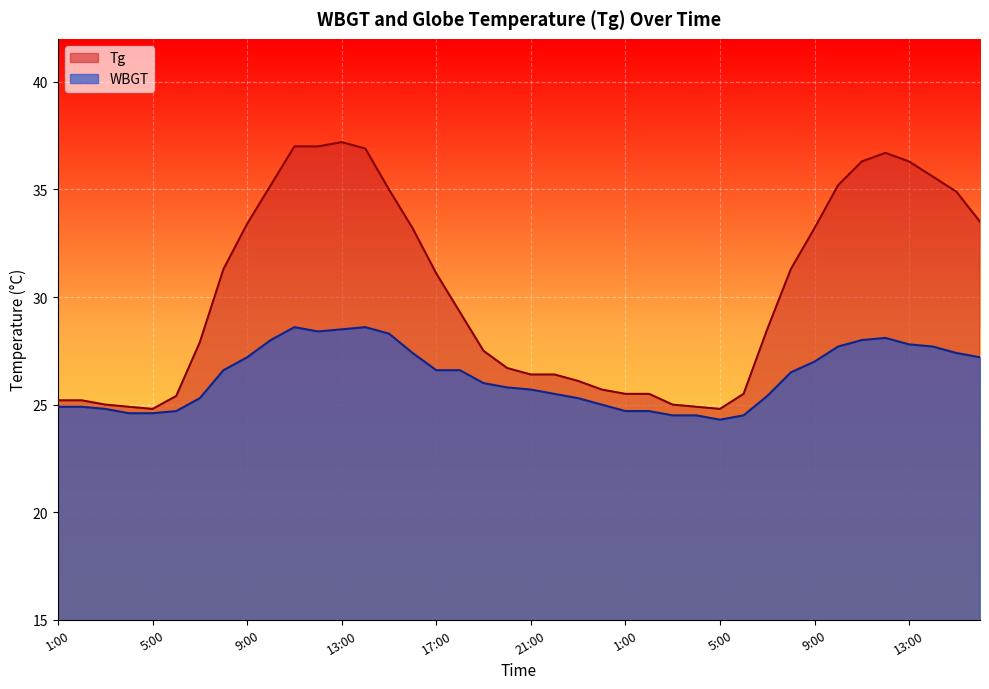

What is the difference between the Tg values at 4:00 and 14:00?

10.7